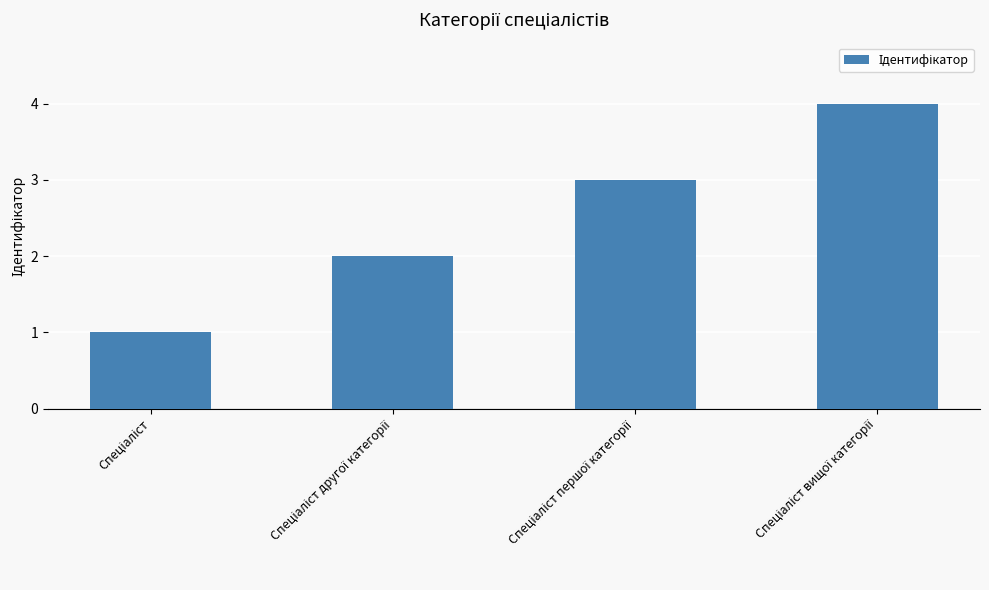

How many values are between 2 and 4?

3